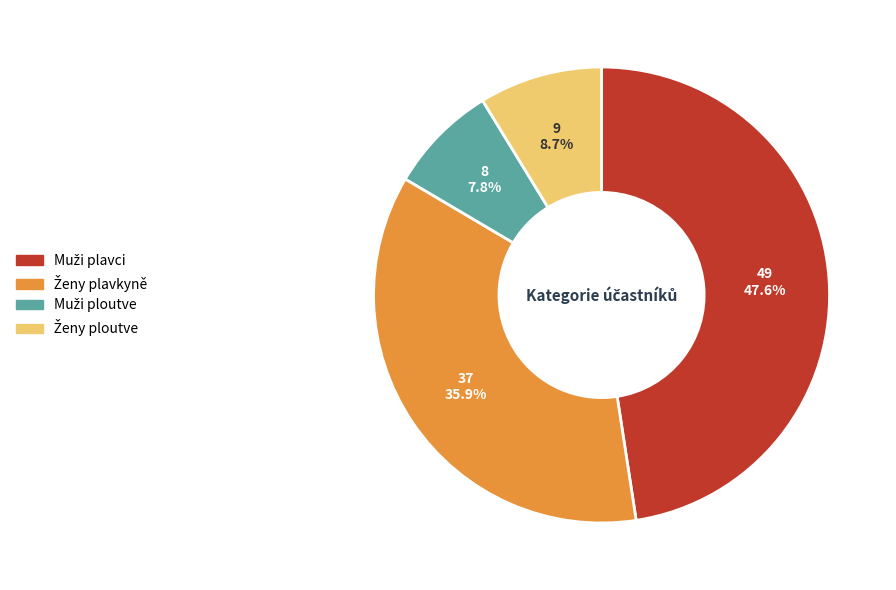

Is there any slice that represents more than half of the pie?

No